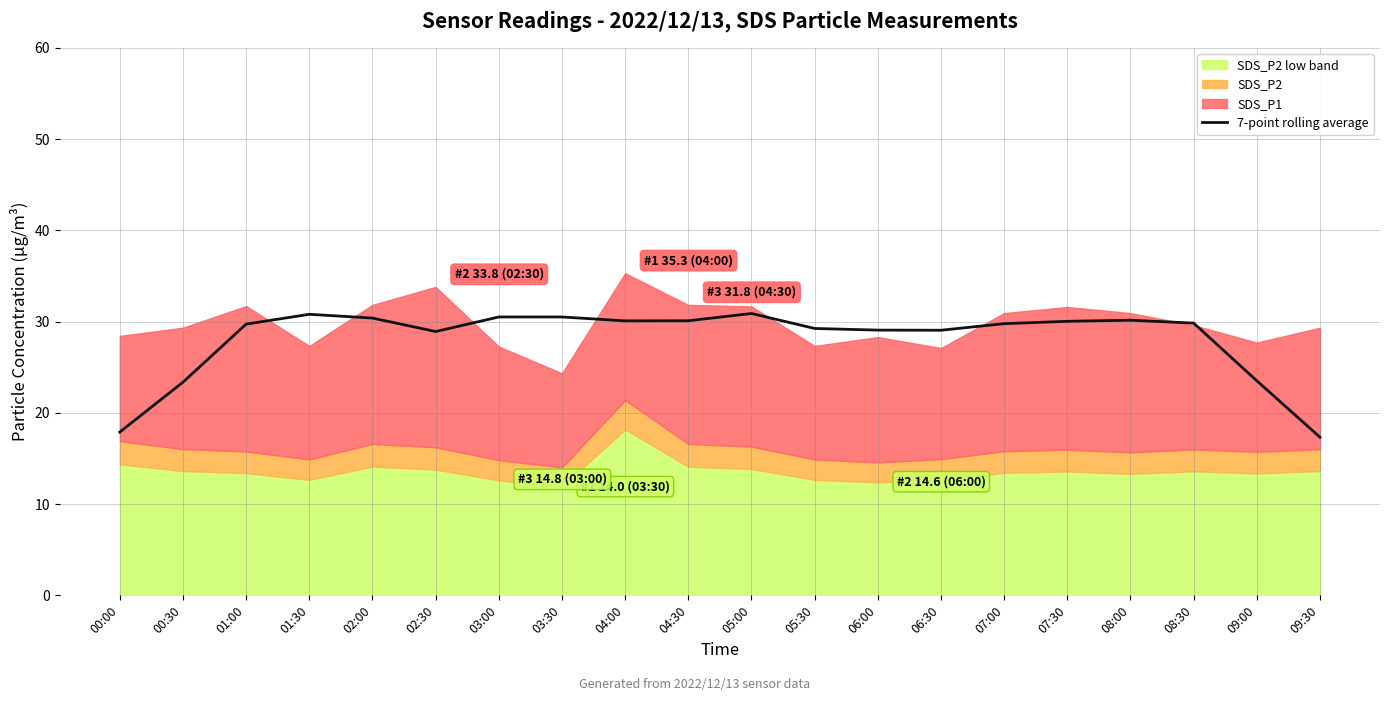

The chart shows a value of 17.9 at 00:00. True or false?

True